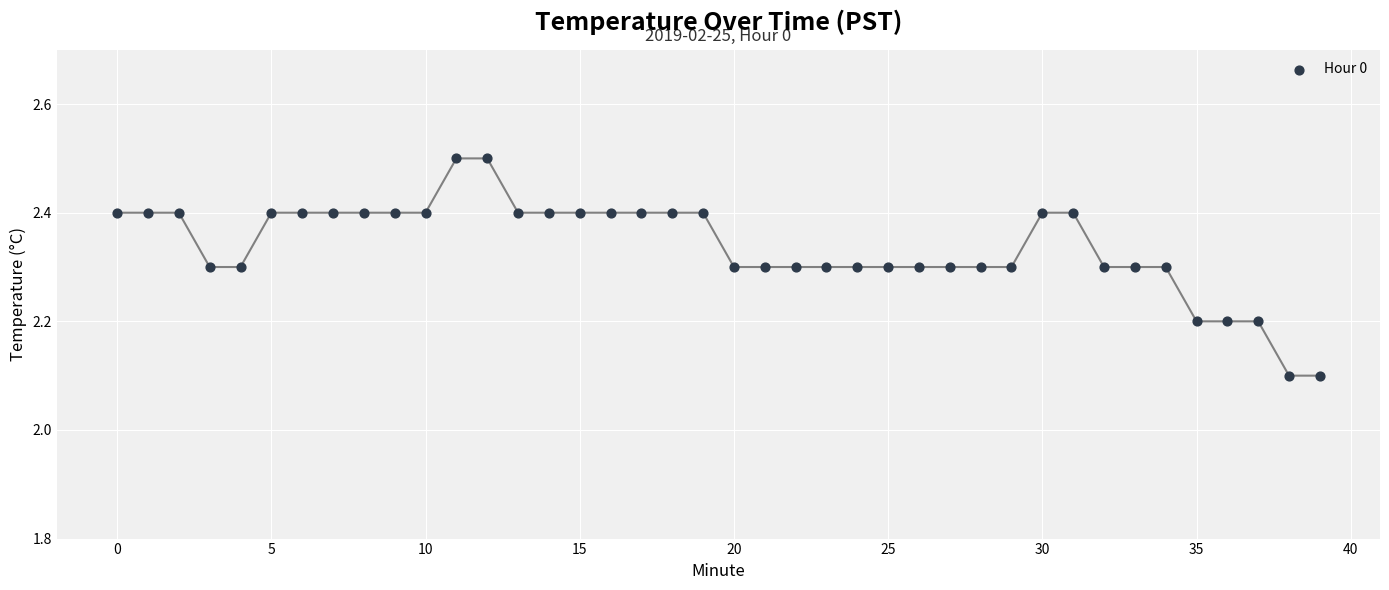

What is the range of Y values (max minus min)?

0.4